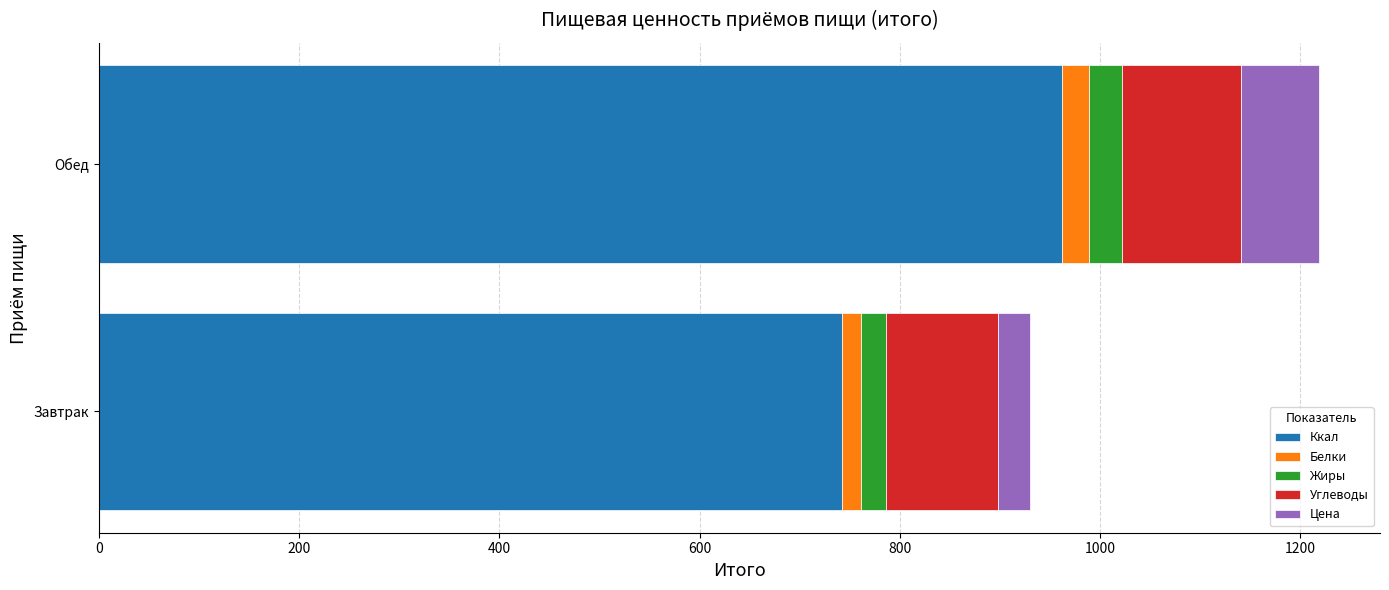

What is the total value across all series at Обед?

1218.6